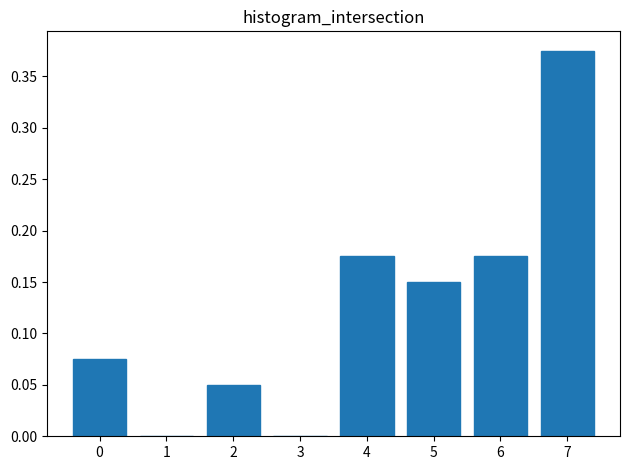

Which category has the highest value across all series?

7